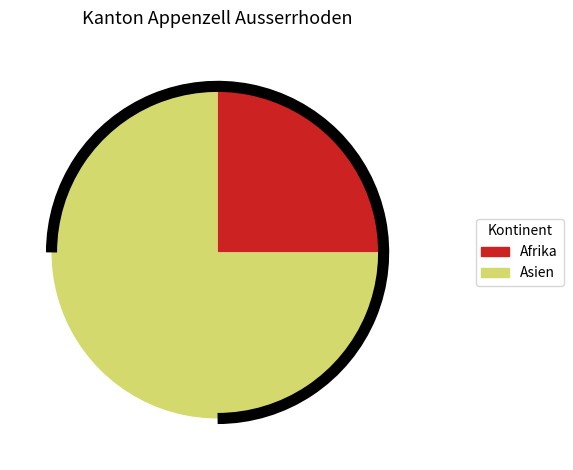

What is the largest slice in the pie chart?

Asien